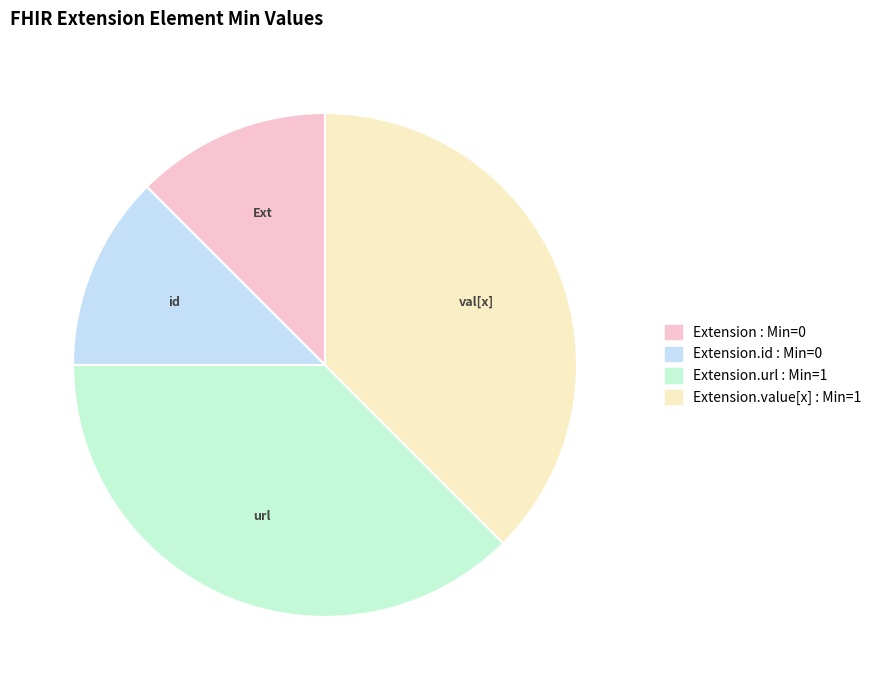

Is there any slice that represents more than half of the pie?

No